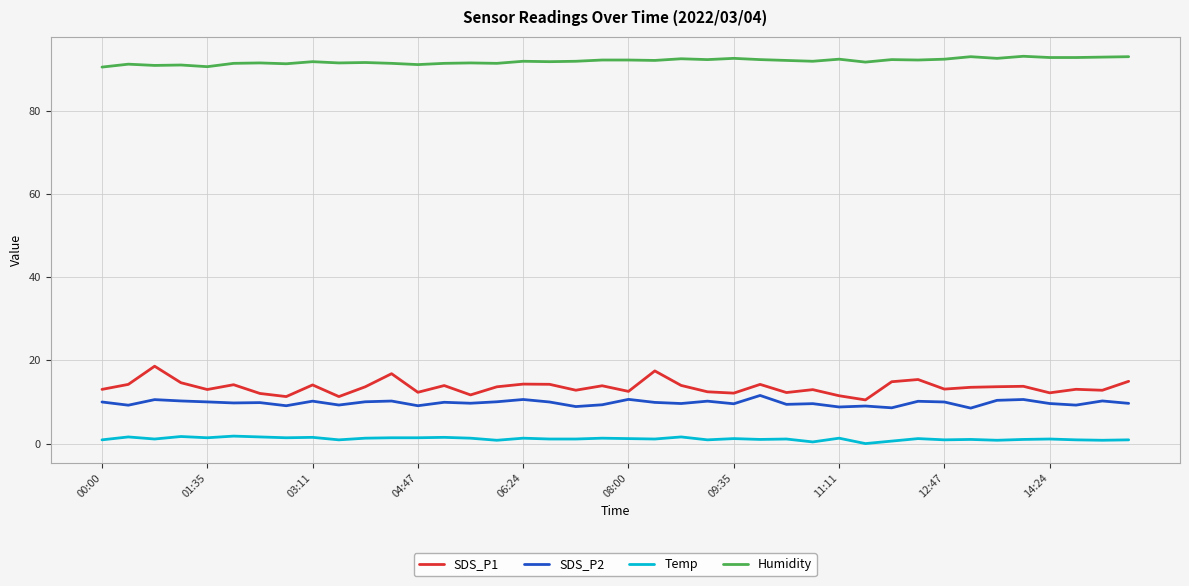

What is the highest value of the Humidity series?

93.1